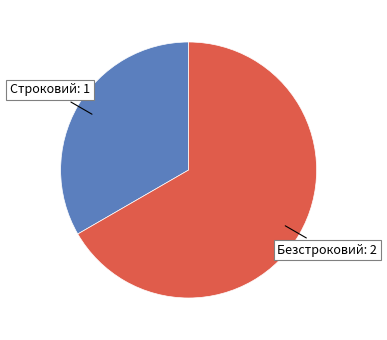

Is there any slice that represents more than half of the pie?

Yes